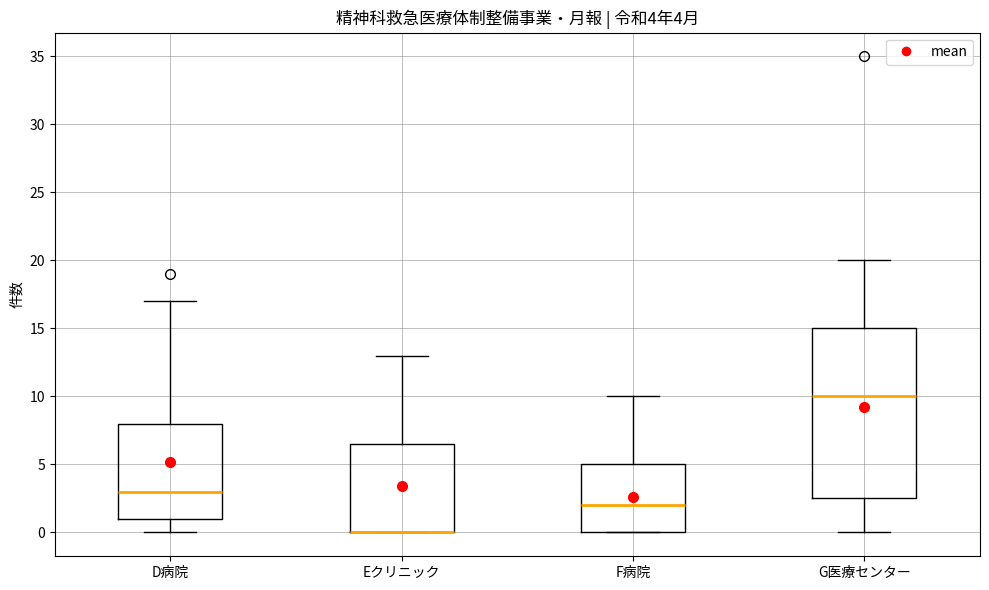

Which box is the tallest, from its lower edge to its upper edge?

G医療センター